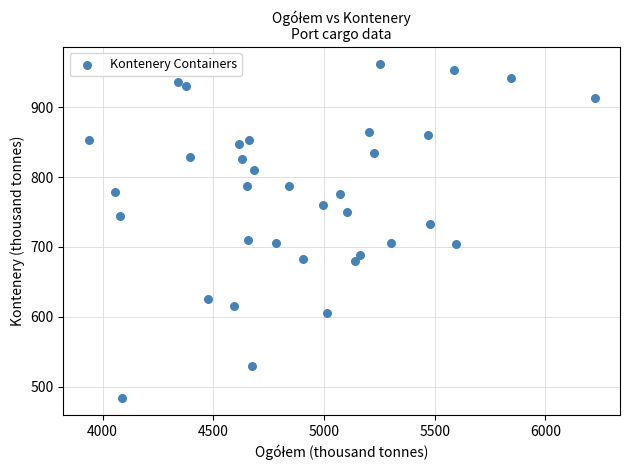

What is the range of Y values (max minus min)?

478.8